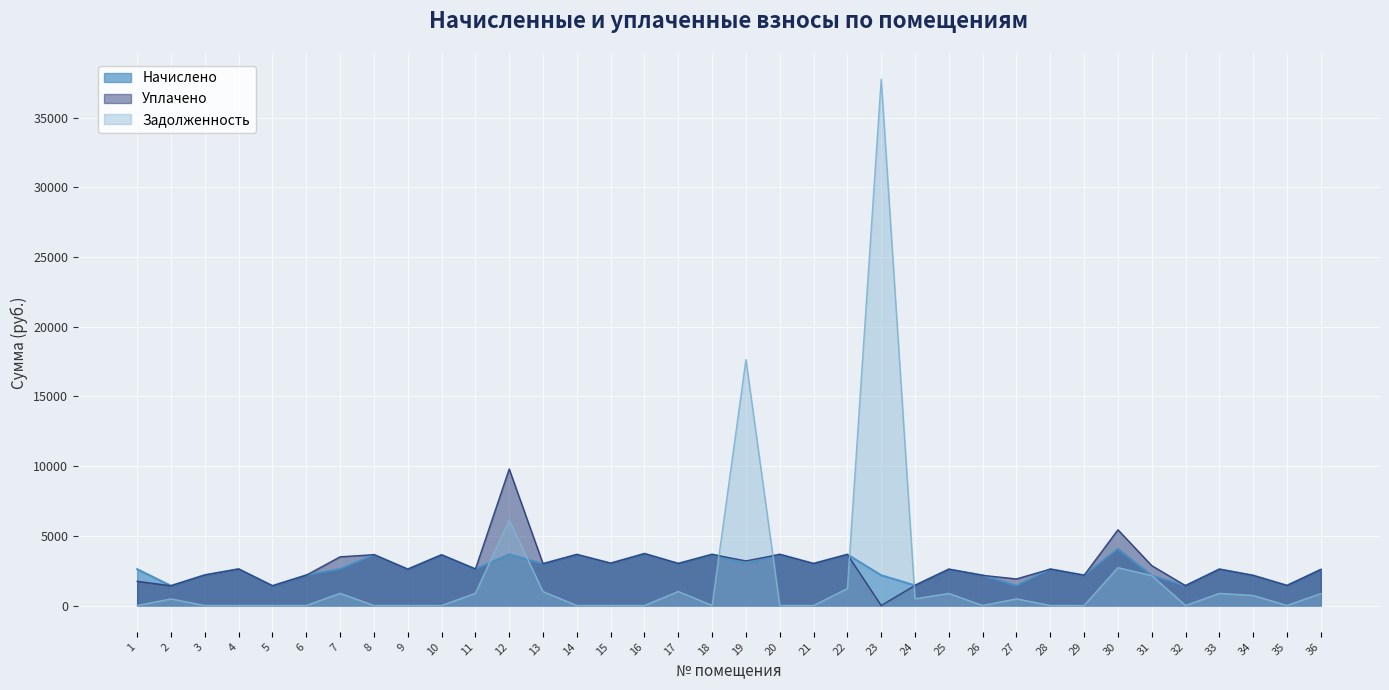

List the series in order of their overall mean, lowest first.

Задолженность, Начислено, Уплачено